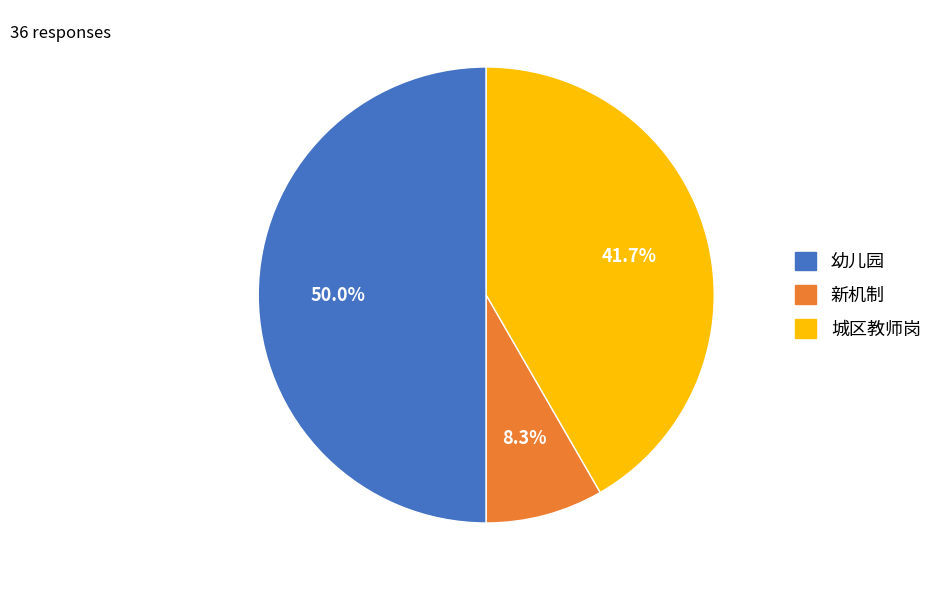

To the nearest percent, what portion does 幼儿园 represent?

50%